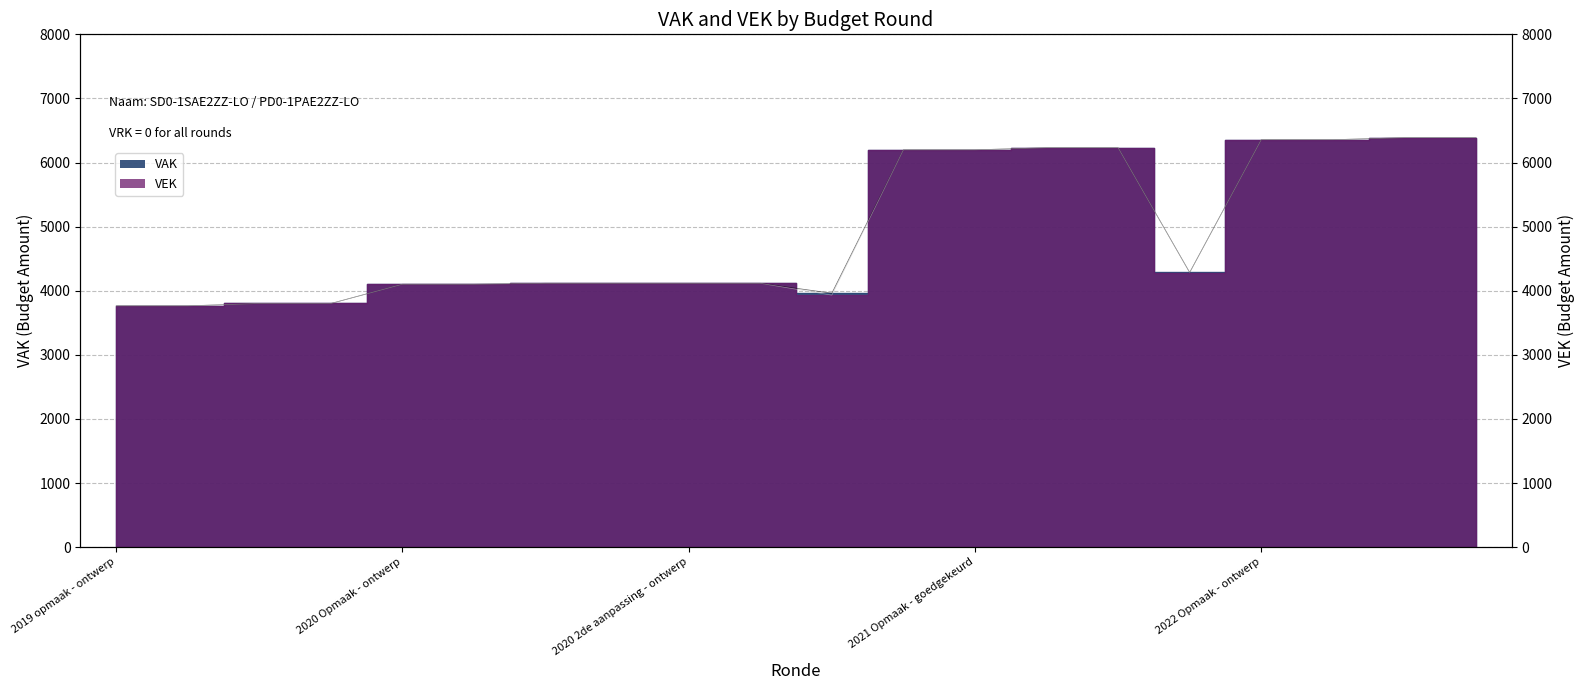

What is the difference between the VAK values at 2020 1ste aanpassing - ontwerp and 2021 1ste aanpassing - ontwerp?

2115